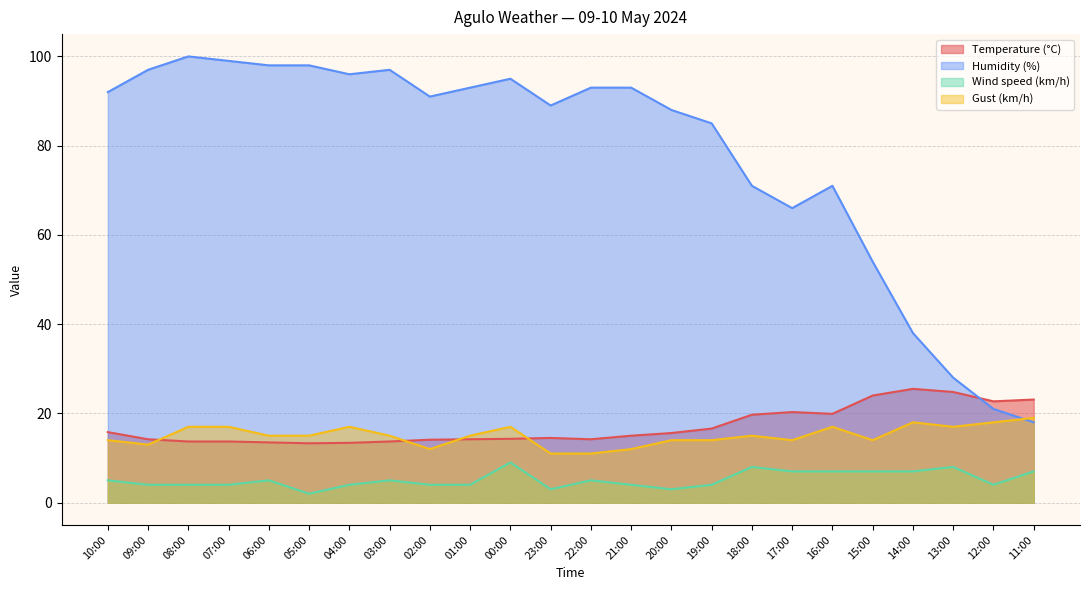

Which series has the largest total across all categories?

Humidity (%)